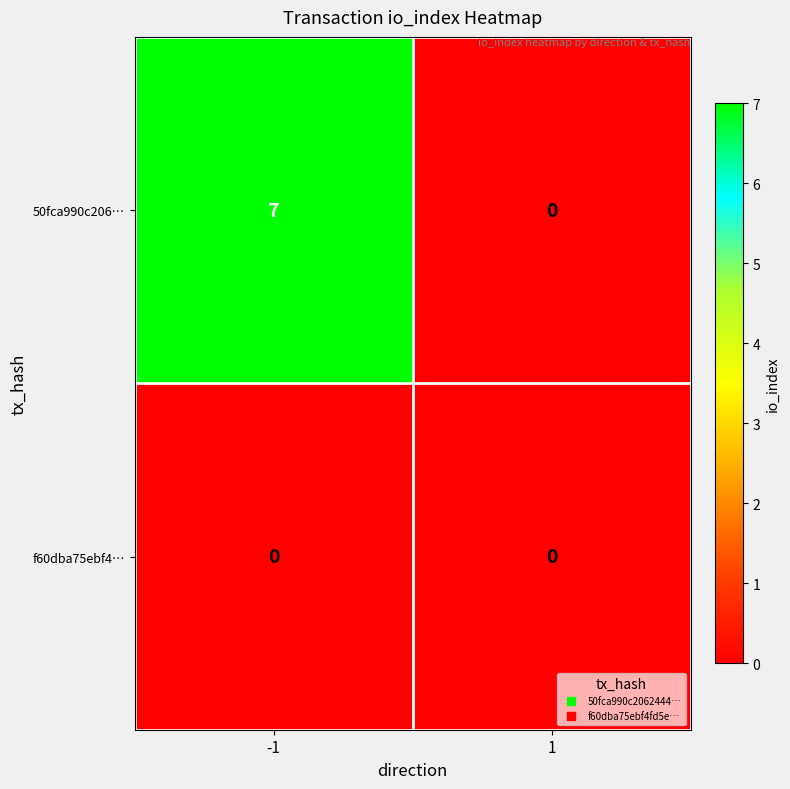

Rank the series by their average value, from highest to lowest.

50fca990c206…, f60dba75ebf4…